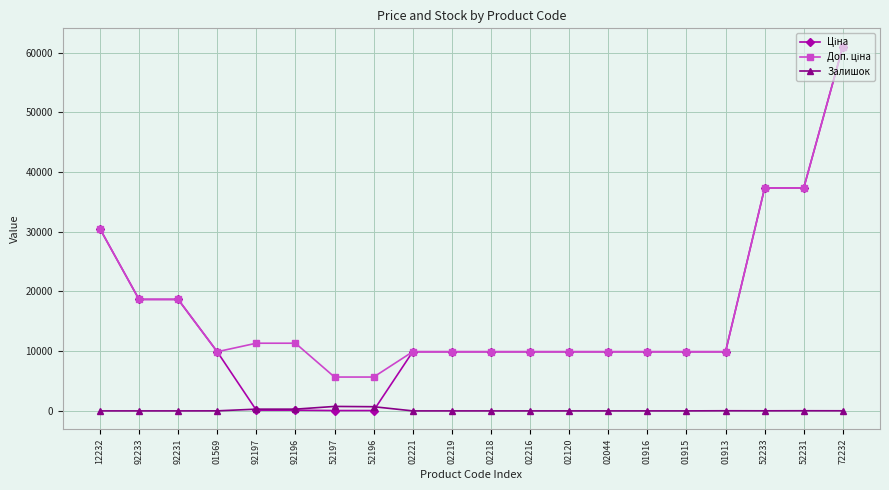

How many data points does each series have?

20